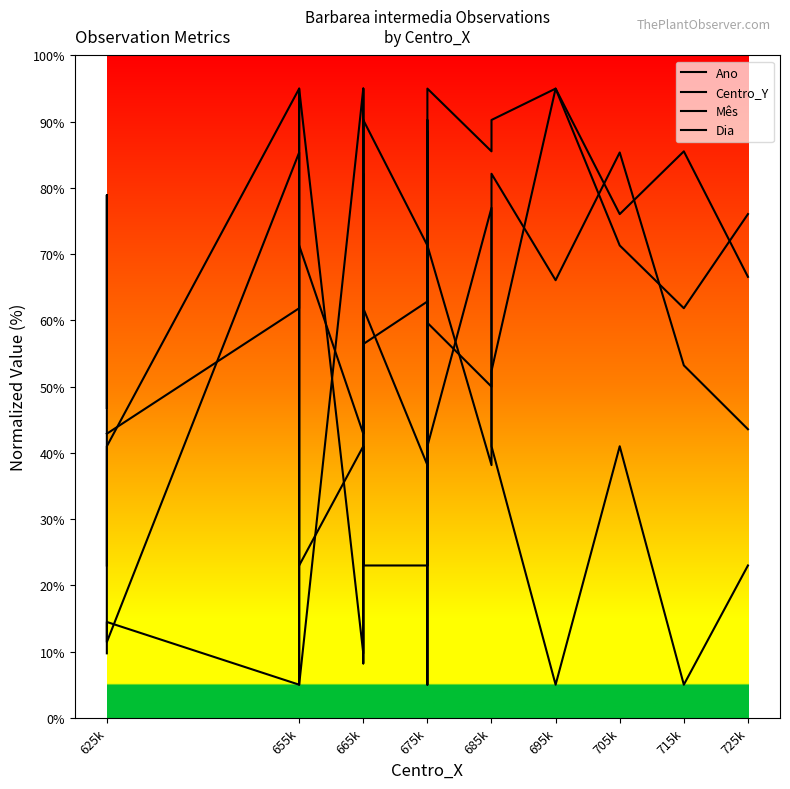

True or false: Dia and Mês intersect in this chart.

True